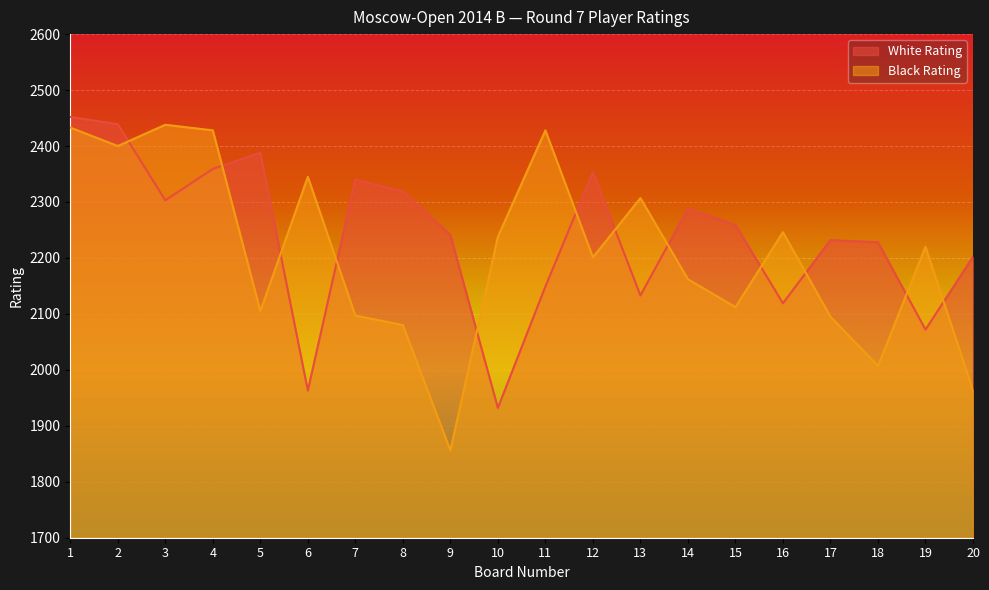

Read the Black Rating value at 13, to the nearest 10.

2310